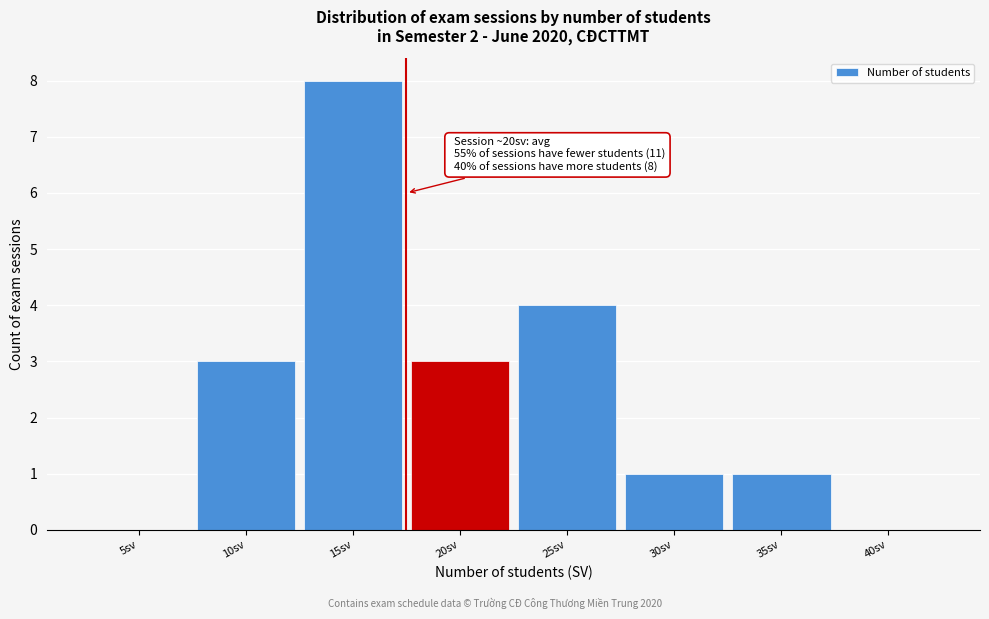

Reading left to right, extract all data points from this chart.

5sv=0	10sv=3	15sv=8	20sv=3	25sv=4	30sv=1	35sv=1	40sv=0